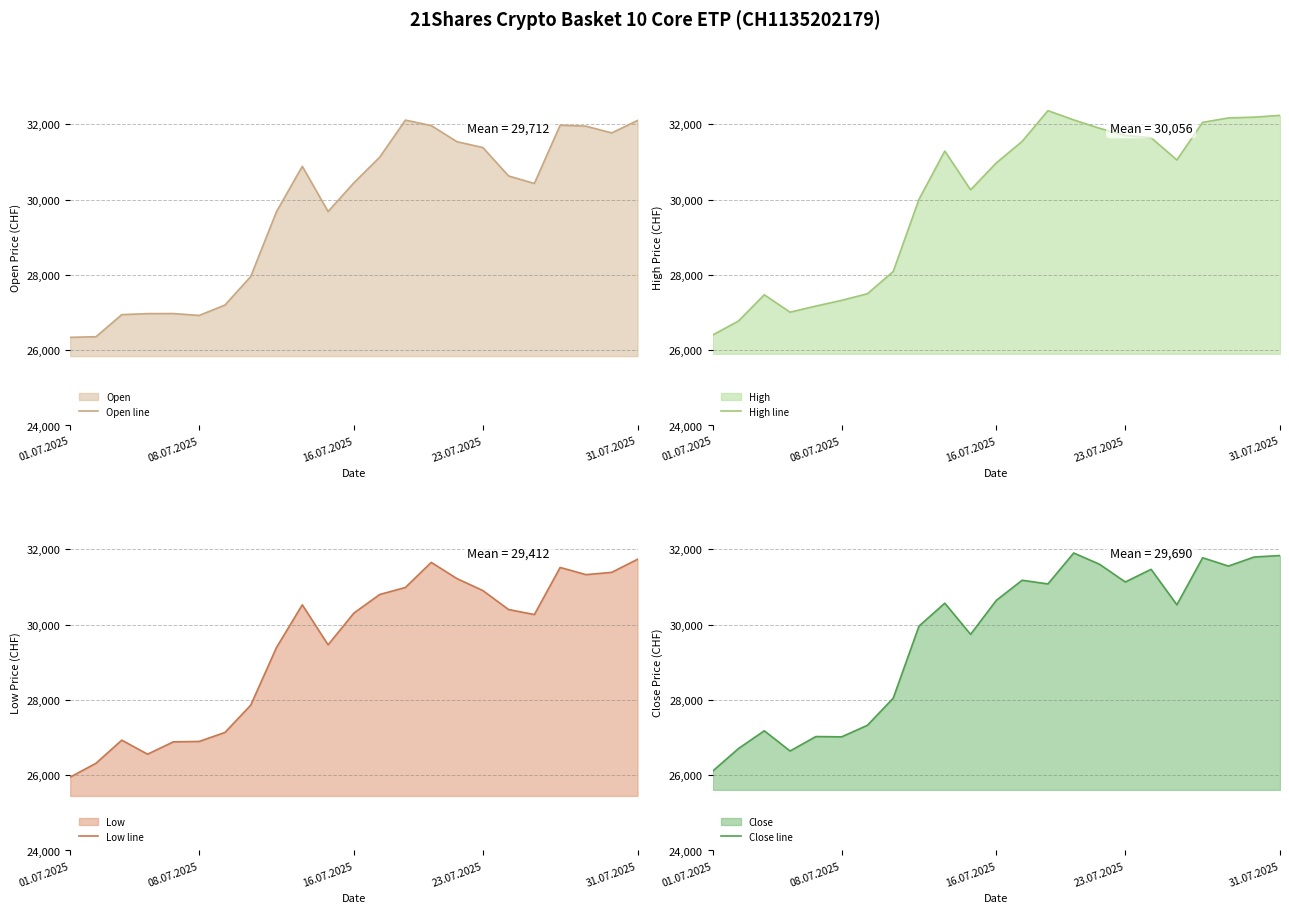

Is it true that Open line equals 47133 at 31.07.2025?

False